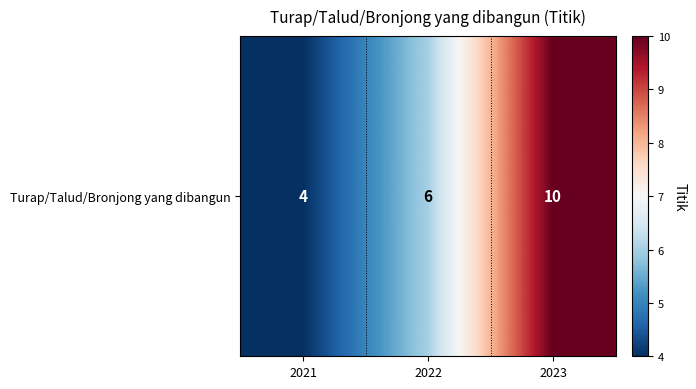

The chart shows a value of 10 at 2023. True or false?

True